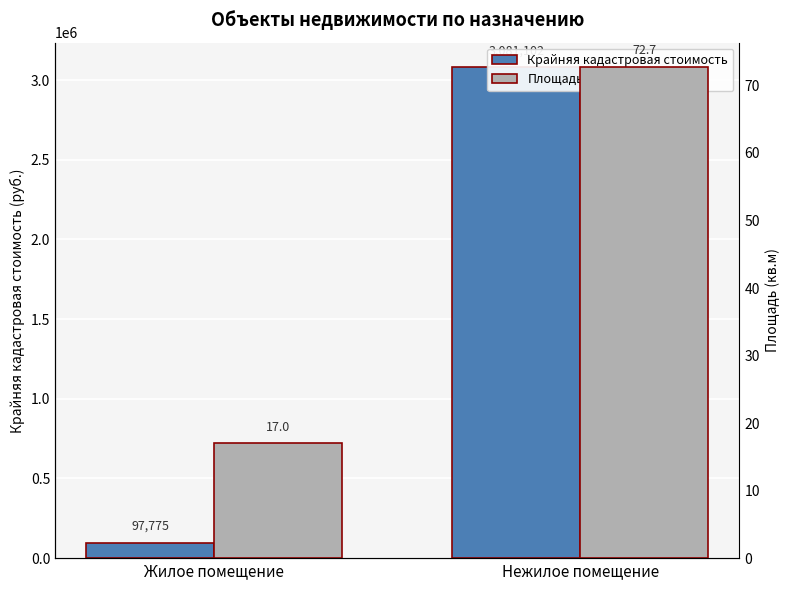

What is the label of the 1st bar from the right?

Нежилое помещение